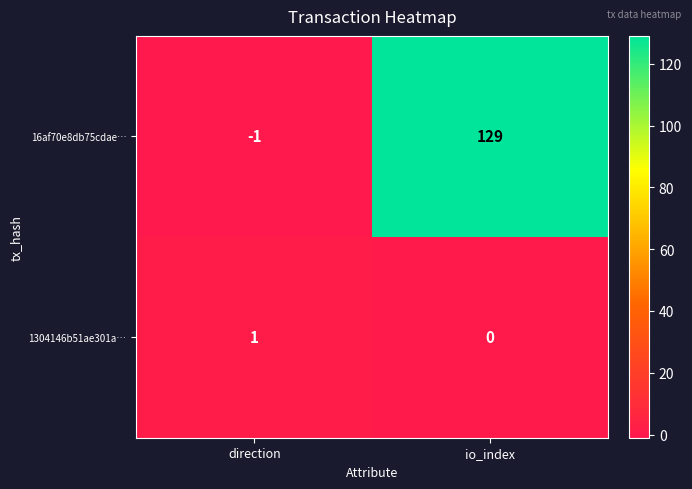

List the series in order of their overall mean, highest first.

16af70e8db75cdae…, 1304146b51ae301a…